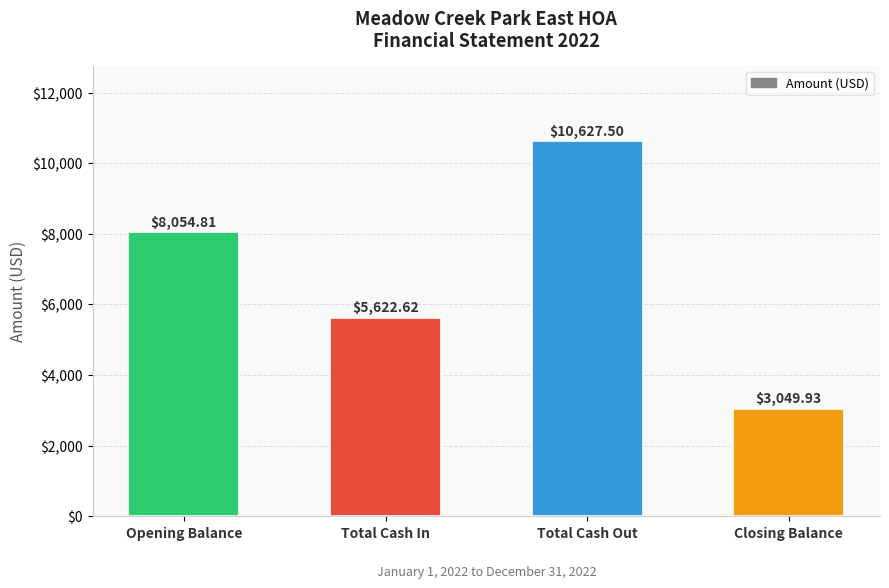

What is the difference between the values at Total Cash In and Total Cash Out?

5004.9